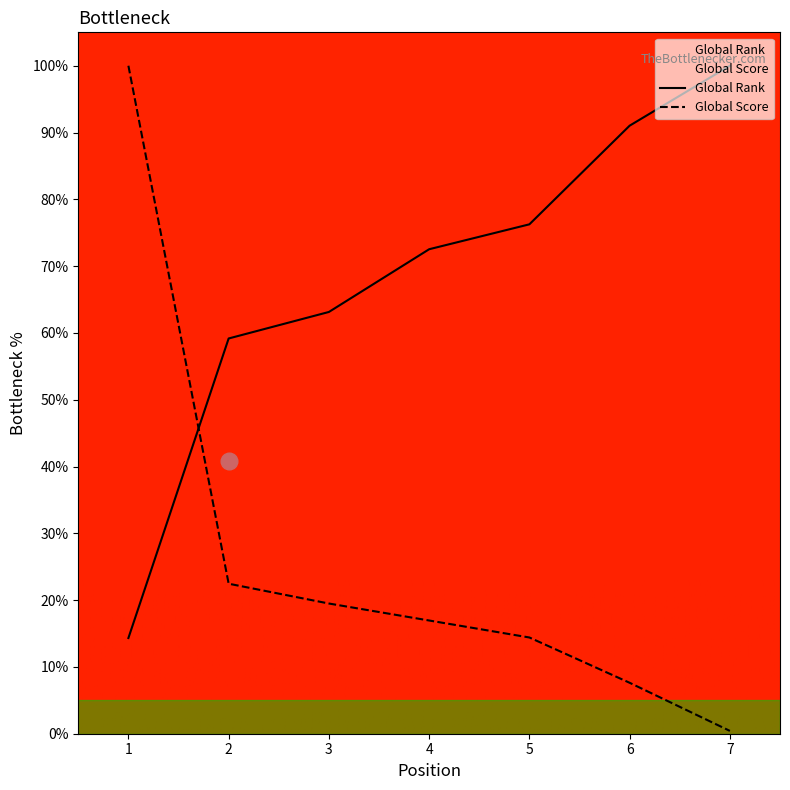

At how many categories does at least one series exceed 31?

7